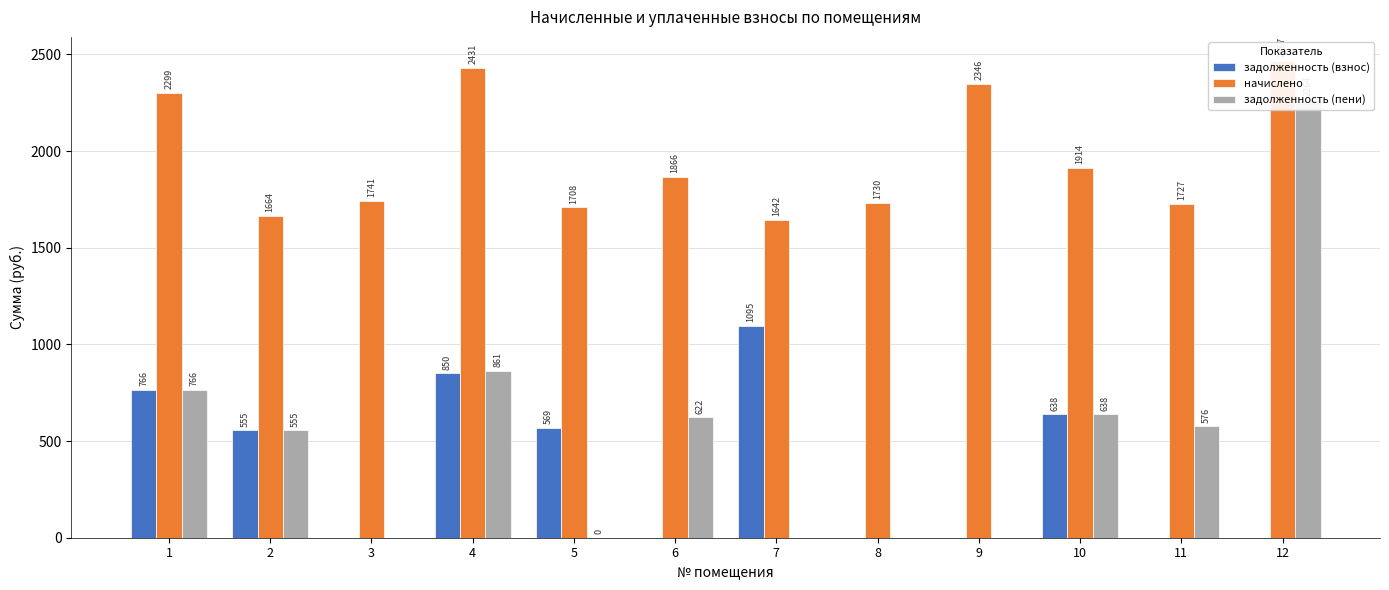

What is the value of the начислено bar at the 12th from the left?

2467.2